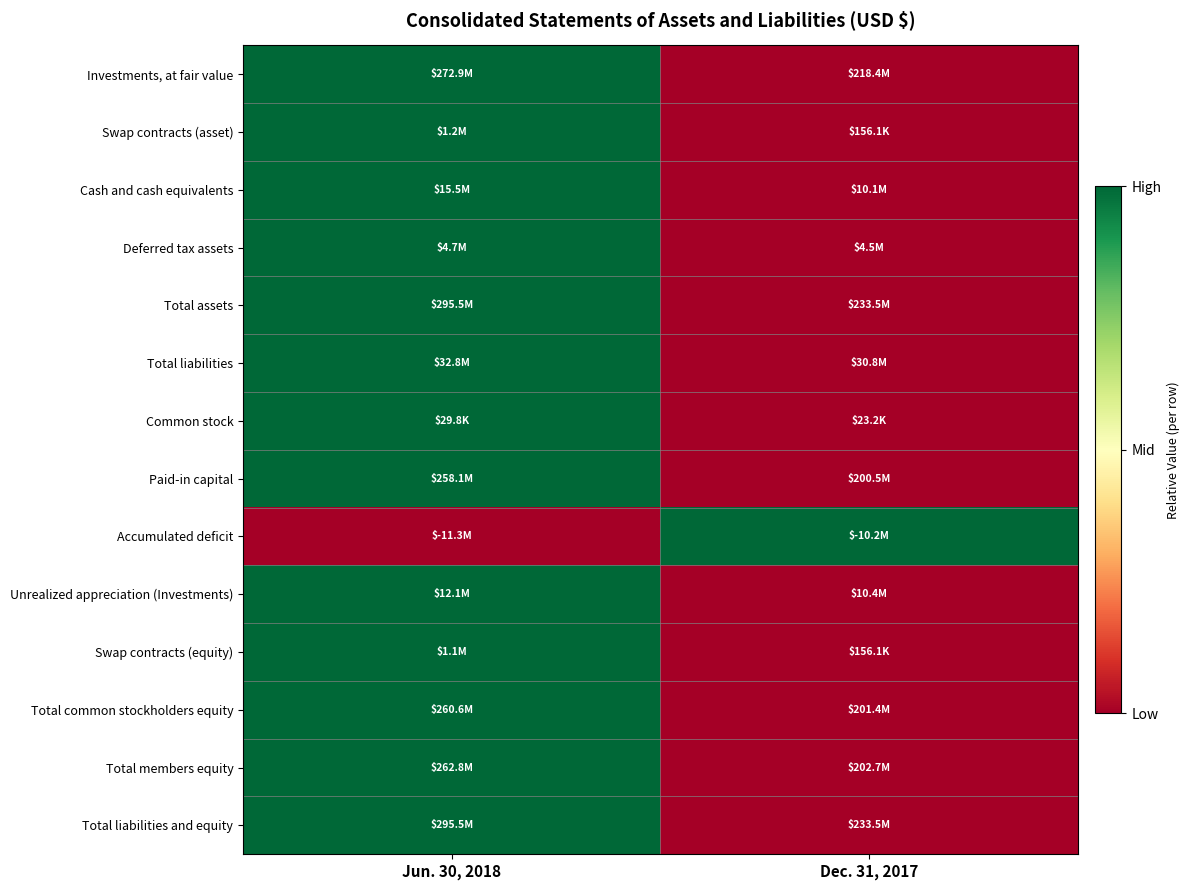

Reading right to left, transcribe all the data shown in this chart.

Investments, at fair value: Dec. 31, 2017=0	Jun. 30, 2018=1
Swap contracts (asset): Dec. 31, 2017=0	Jun. 30, 2018=1
Cash and cash equivalents: Dec. 31, 2017=0	Jun. 30, 2018=1
Deferred tax assets: Dec. 31, 2017=0	Jun. 30, 2018=1
Total assets: Dec. 31, 2017=0	Jun. 30, 2018=1
Total liabilities: Dec. 31, 2017=0	Jun. 30, 2018=1
Common stock: Dec. 31, 2017=0	Jun. 30, 2018=1
Paid-in capital: Dec. 31, 2017=0	Jun. 30, 2018=1
Accumulated deficit: Dec. 31, 2017=1	Jun. 30, 2018=0
Unrealized appreciation (Investments): Dec. 31, 2017=0	Jun. 30, 2018=1
Swap contracts (equity): Dec. 31, 2017=0	Jun. 30, 2018=1
Total common stockholders equity: Dec. 31, 2017=0	Jun. 30, 2018=1
Total members equity: Dec. 31, 2017=0	Jun. 30, 2018=1
Total liabilities and equity: Dec. 31, 2017=0	Jun. 30, 2018=1